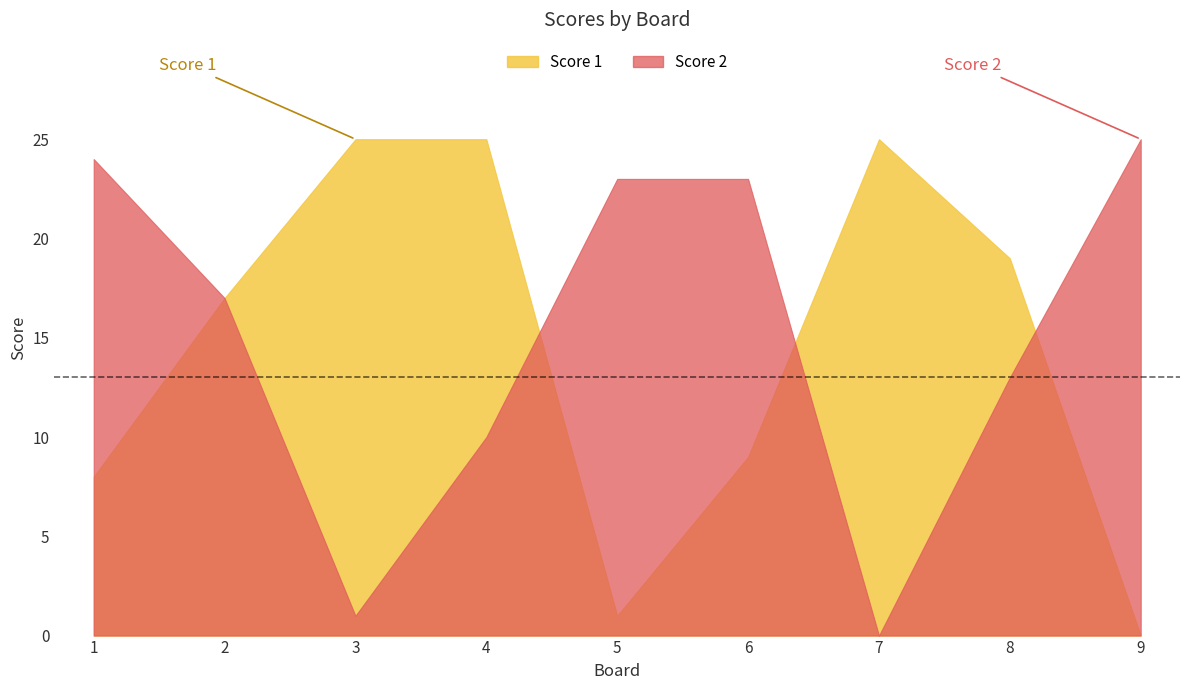

Does the chart display data point markers on the line(s)?

No